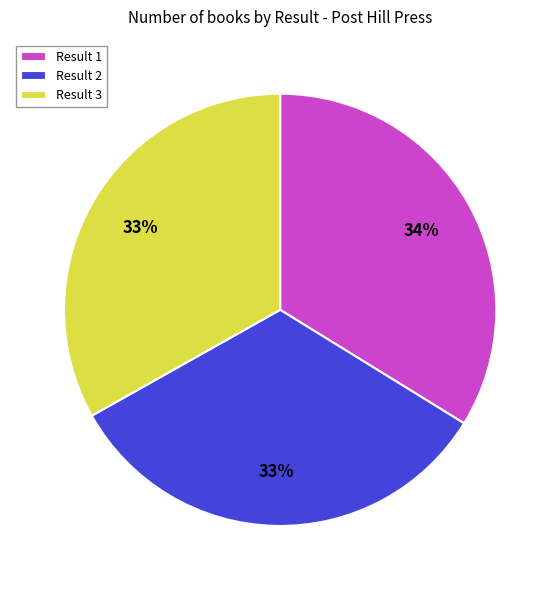

To the nearest percent, what is the difference between the largest and smallest slice percentages?

1%